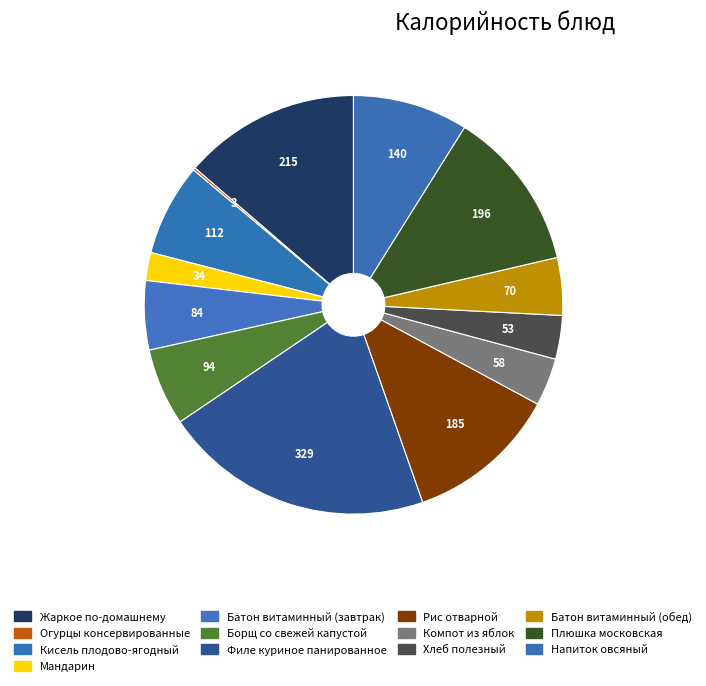

What percentage do Огурцы консервированные and Батон витаминный (обед) together represent?

4.6%